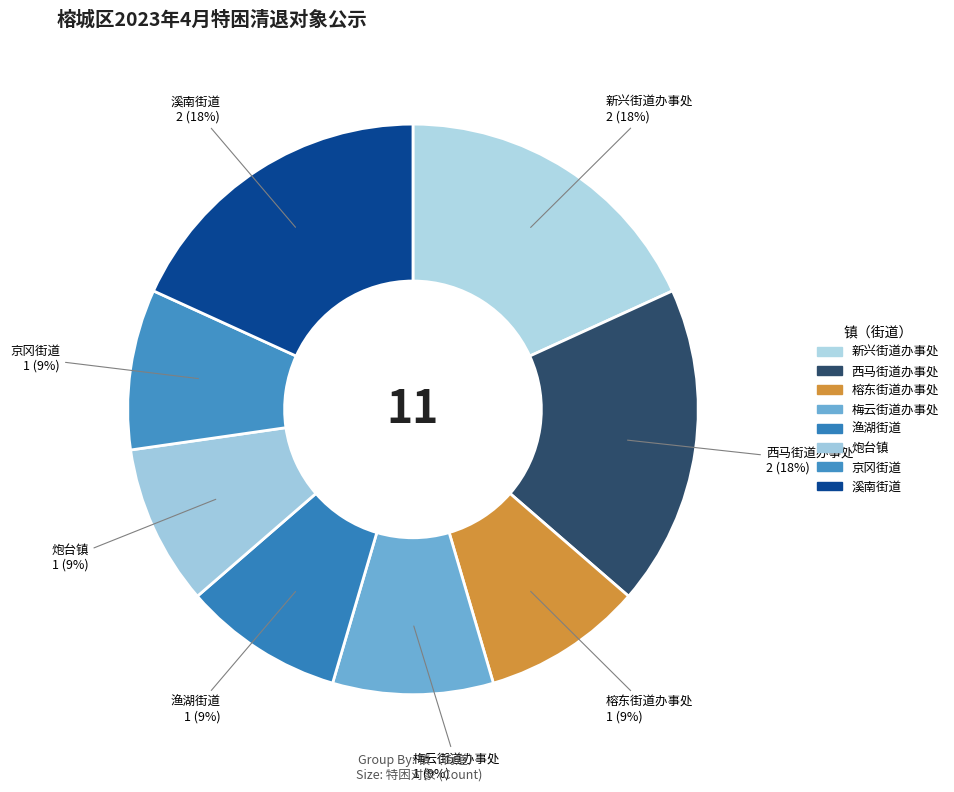

Is there any slice that represents more than half of the pie?

No